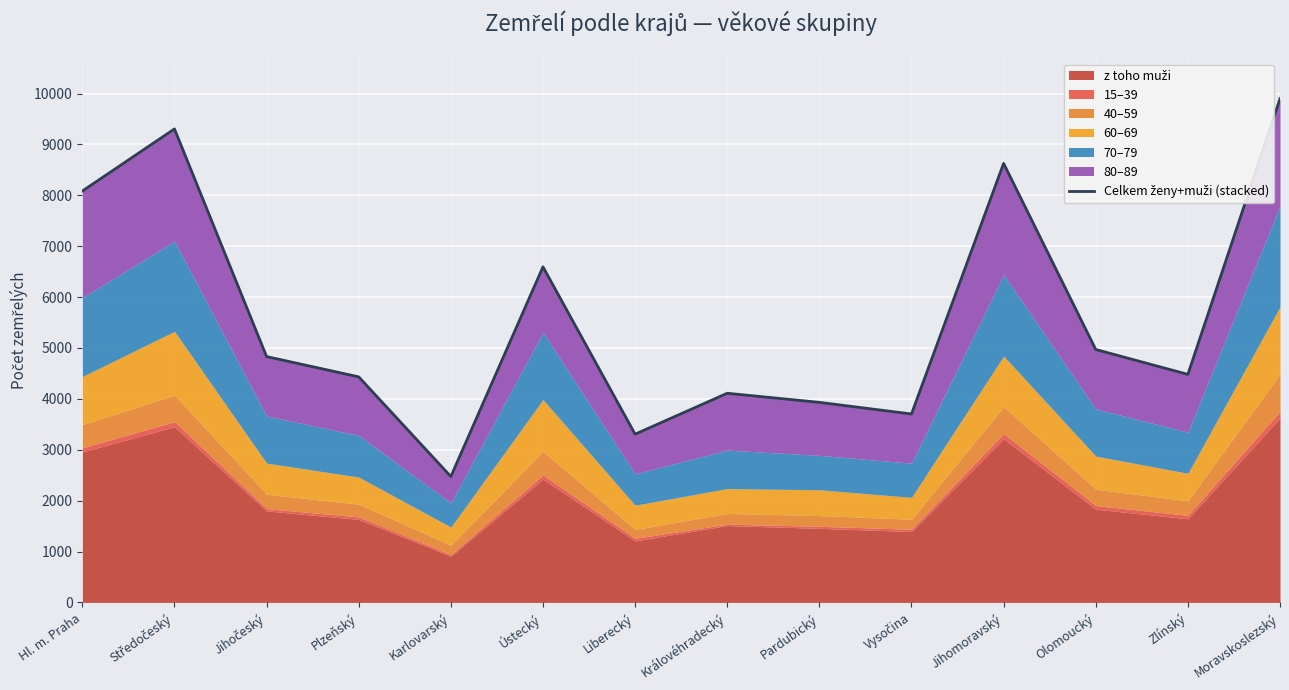

Rank the categories by value from highest to lowest.

Moravskoslezský, Středočeský, Jihomoravský, Hl. m. Praha, Ústecký, Olomoucký, Jihočeský, Zlínský, Plzeňský, Královéhradecký, Pardubický, Vysočina, Liberecký, Karlovarský